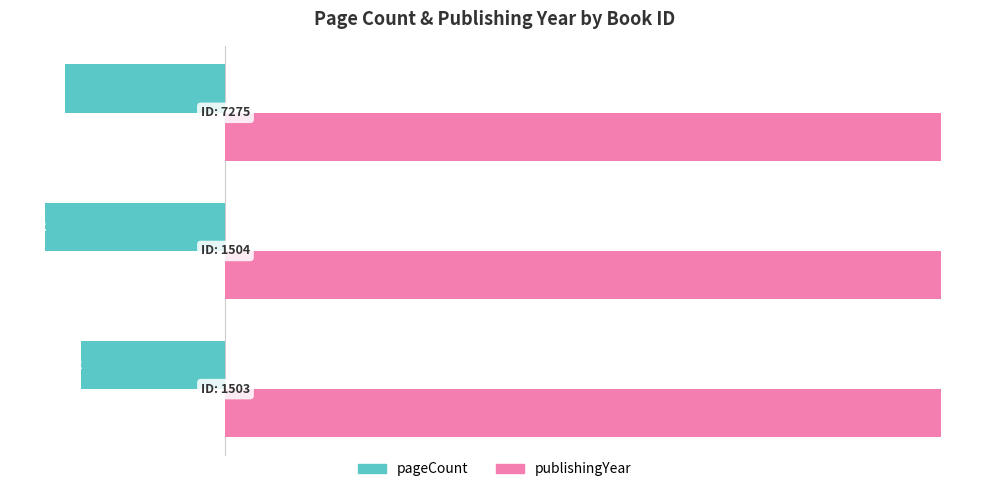

List the series in order of their overall mean, lowest first.

pageCount, publishingYear